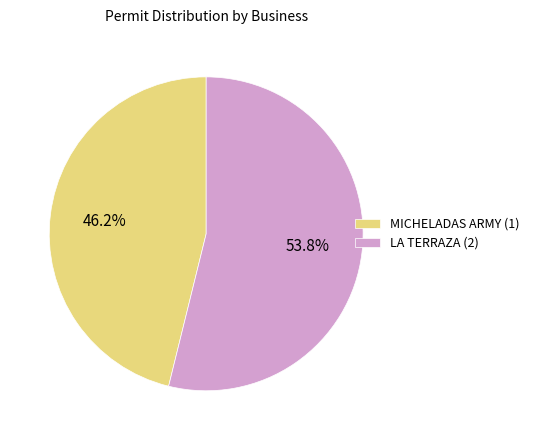

To the nearest percent, what is the average slice percentage?

50%